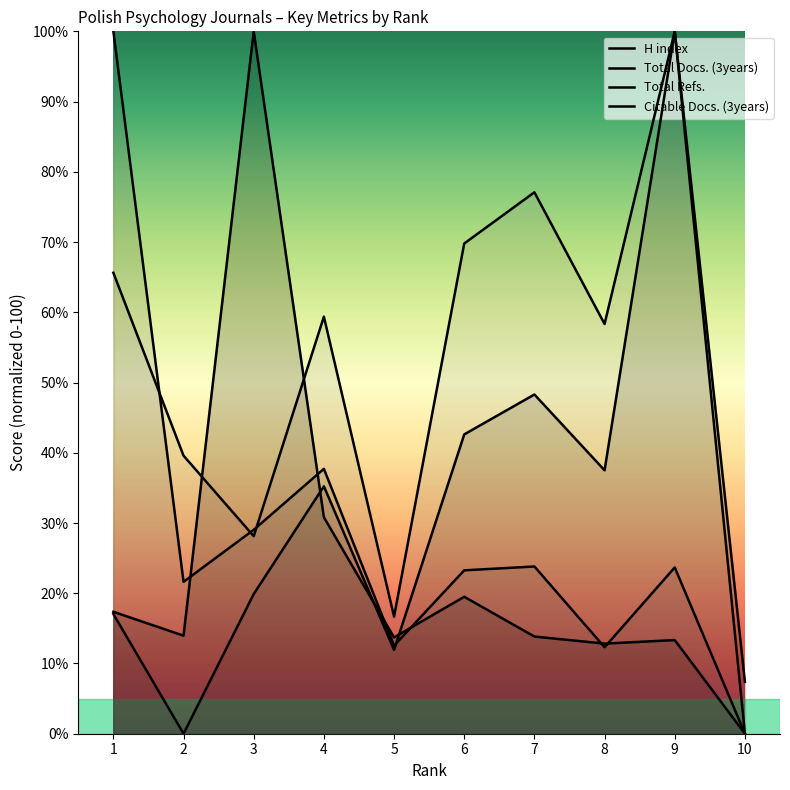

At which label is Total Docs. (3years) closest to 50?

7